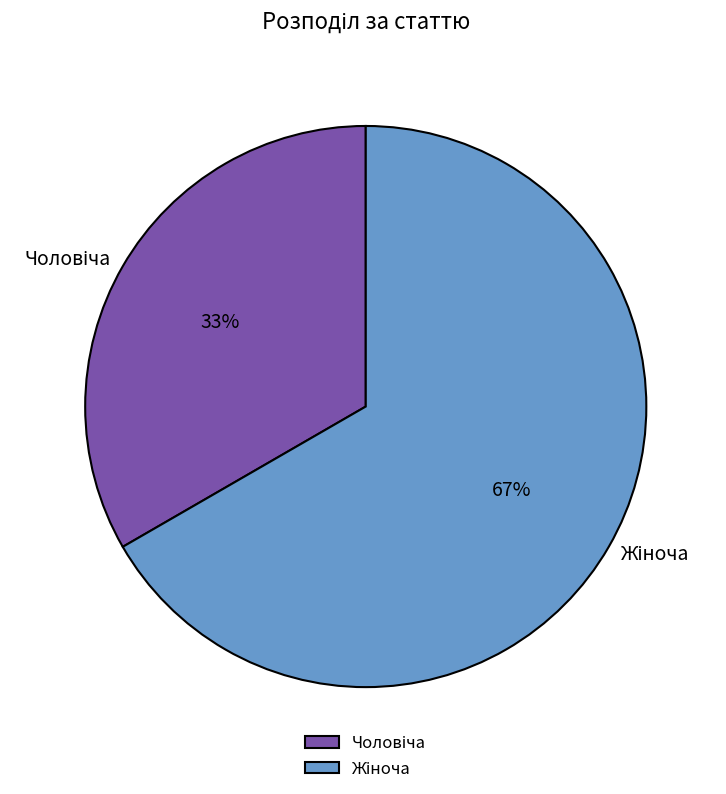

To the nearest percent, what is the average slice percentage?

50%